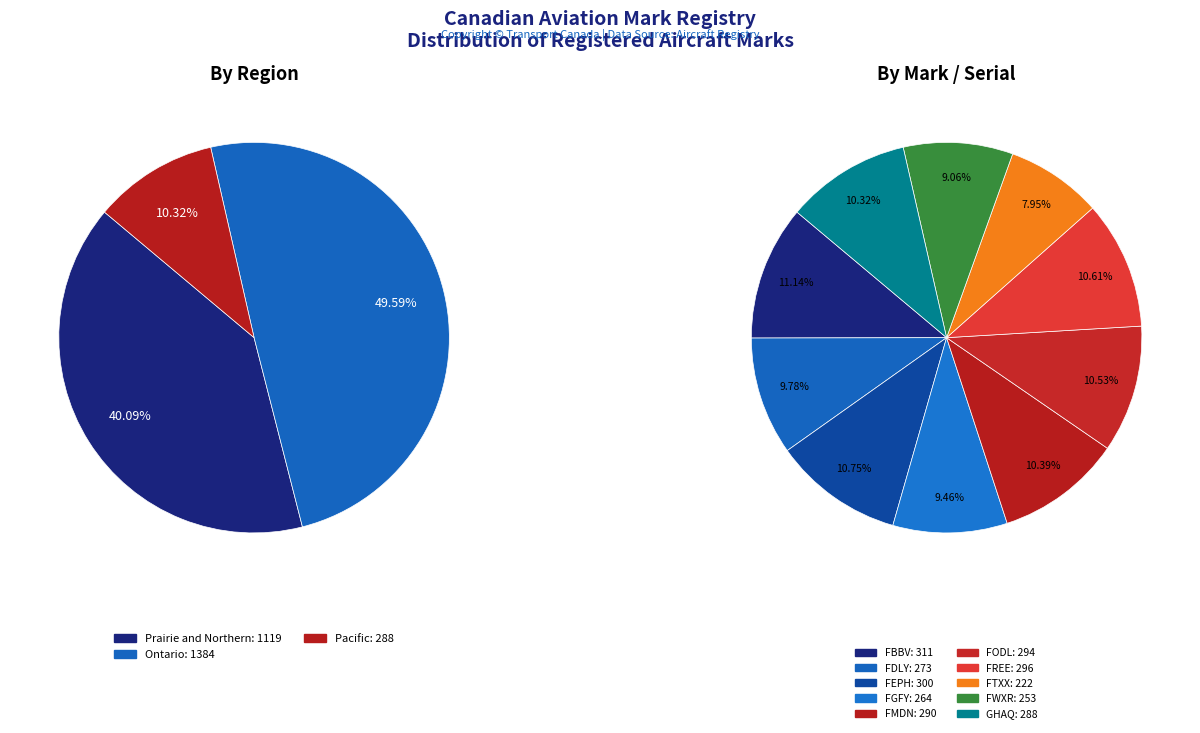

Is FEPH the majority of the pie?

No